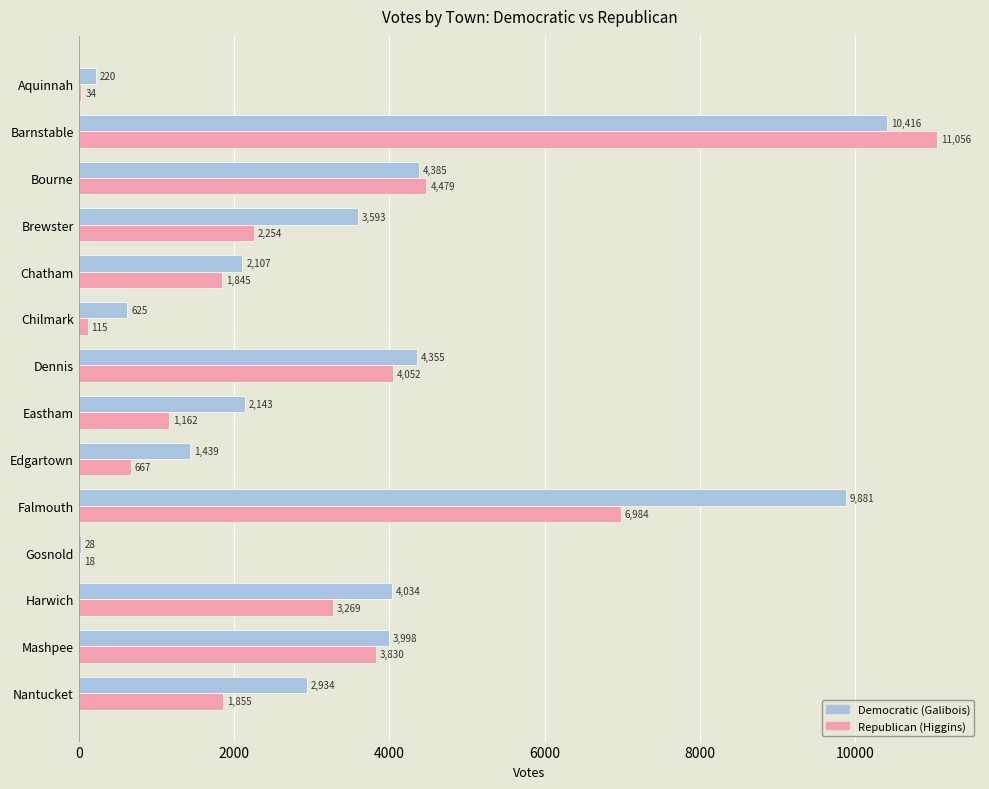

Read the Republican (Higgins) value at Aquinnah.

34